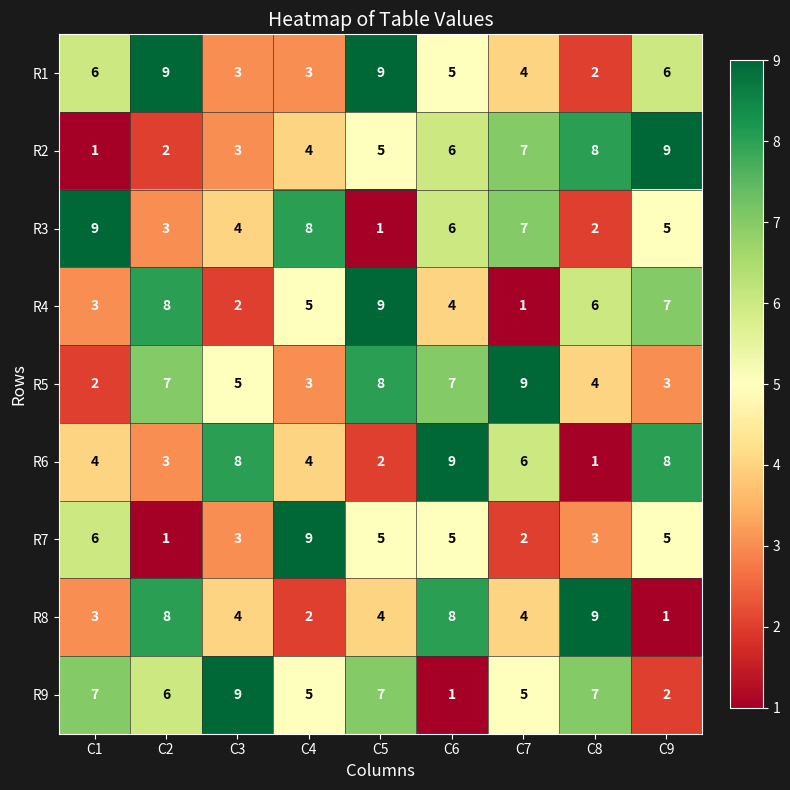

How many series are shown in this chart?

9